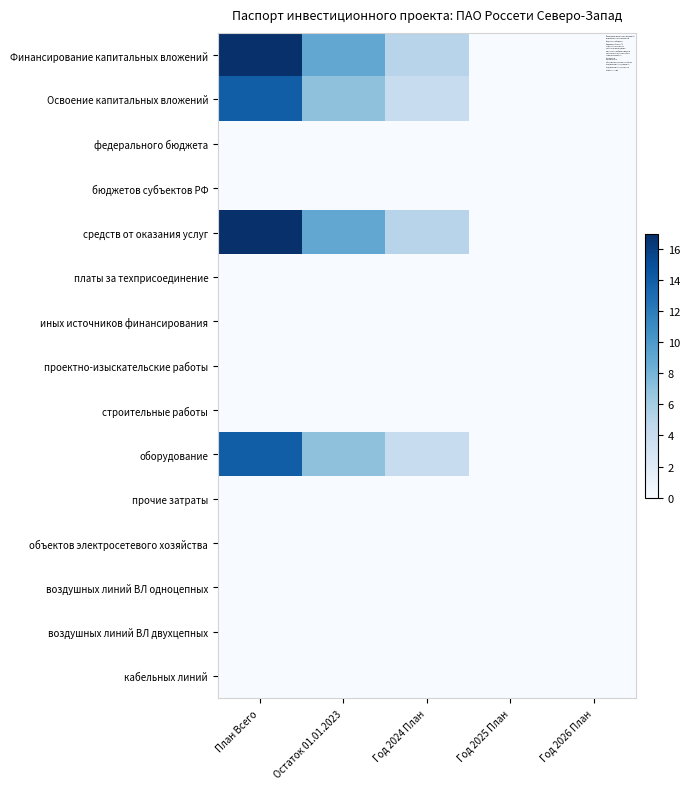

What is the total value across all series at Остаток 01.01.2023?

32